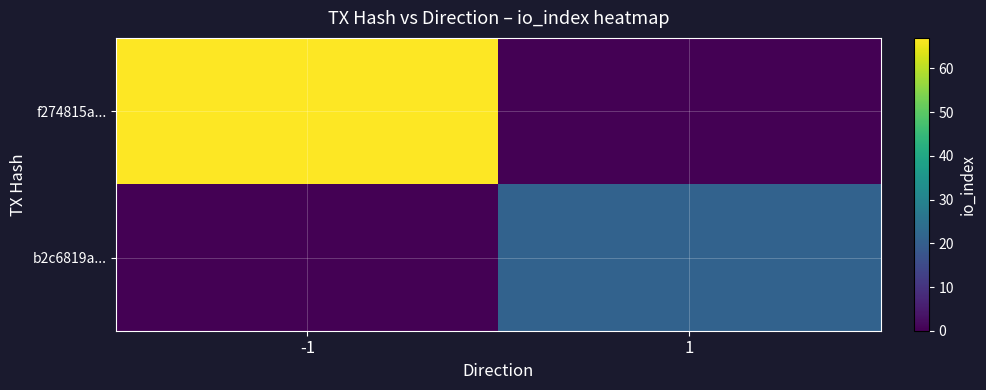

Reading left to right, list all the values displayed in this chart.

f274815a...: -1=67	1=0
b2c6819a...: -1=0	1=21